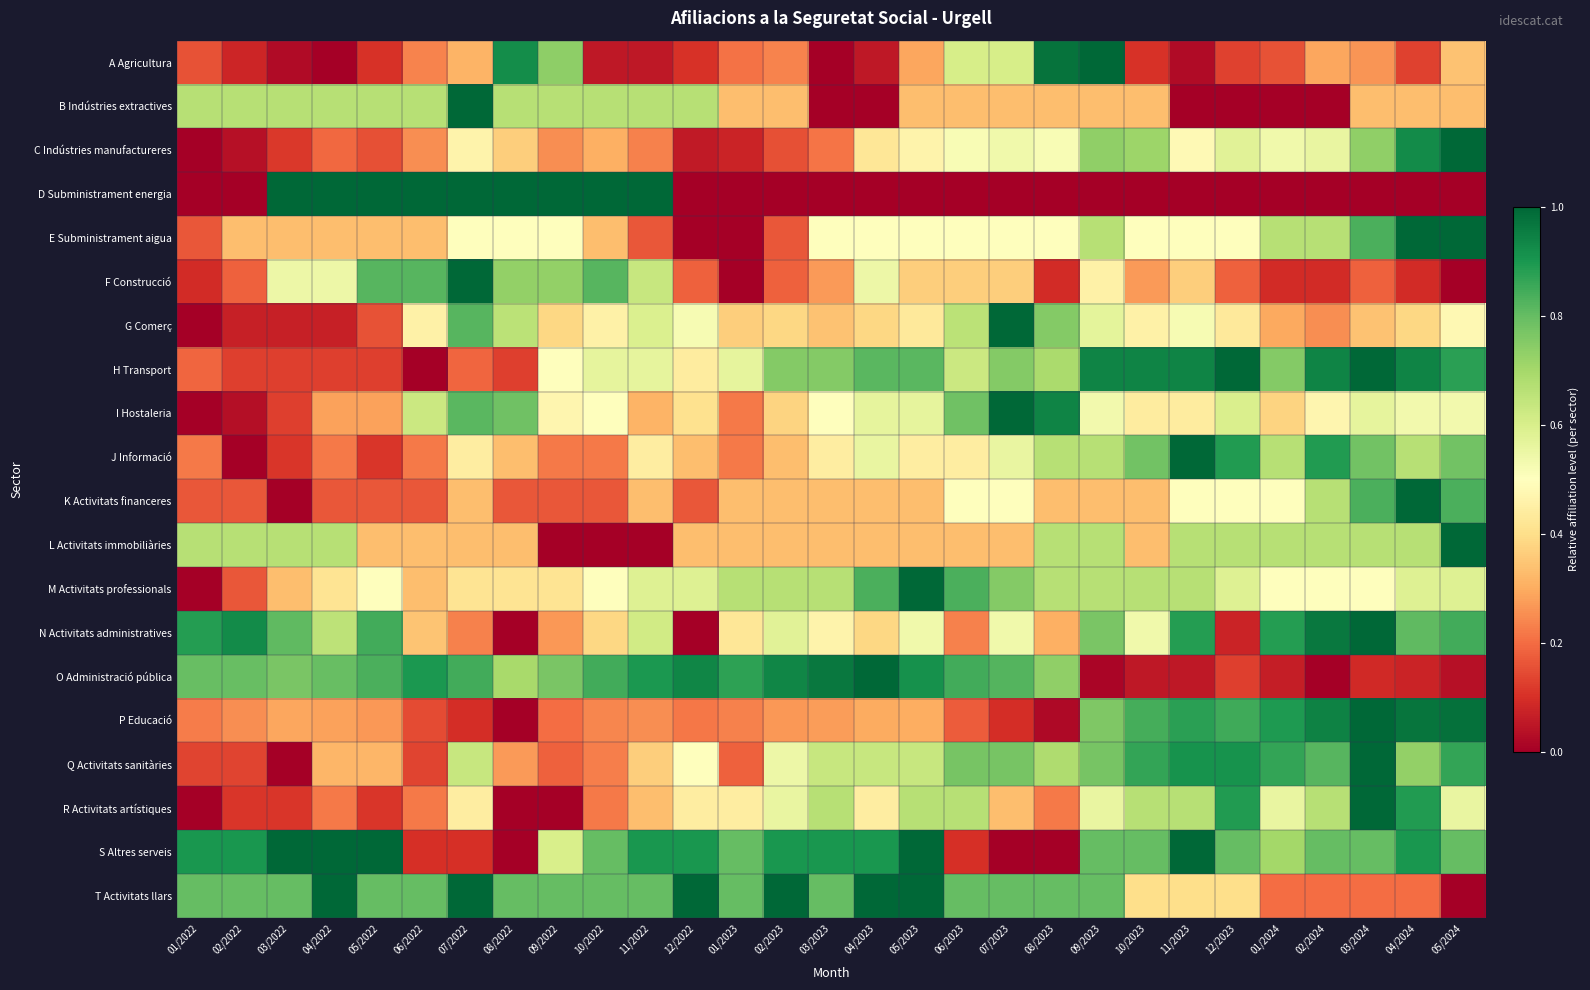

Reading left to right, transcribe all the data shown in this chart.

A Agricultura: 01/2022=0.2	02/2022=0.1	03/2022=0.0	04/2022=0.0	05/2022=0.1	06/2022=0.2	07/2022=0.3	08/2022=0.9	09/2022=0.7	10/2022=0.1	11/2022=0.1	12/2022=0.1	01/2023=0.2	02/2023=0.2	03/2023=0.0	04/2023=0.1	05/2023=0.3	06/2023=0.6	07/2023=0.6	08/2023=1.0	09/2023=1.0	10/2023=0.1	11/2023=0.0	12/2023=0.1	01/2024=0.2	02/2024=0.3	03/2024=0.3	04/2024=0.1	05/2024=0.3
B Indústries extractives: 01/2022=0.7	02/2022=0.7	03/2022=0.7	04/2022=0.7	05/2022=0.7	06/2022=0.7	07/2022=1.0	08/2022=0.7	09/2022=0.7	10/2022=0.7	11/2022=0.7	12/2022=0.7	01/2023=0.3	02/2023=0.3	03/2023=0.0	04/2023=0.0	05/2023=0.3	06/2023=0.3	07/2023=0.3	08/2023=0.3	09/2023=0.3	10/2023=0.3	11/2023=0.0	12/2023=0.0	01/2024=0.0	02/2024=0.0	03/2024=0.3	04/2024=0.3	05/2024=0.3
C Indústries manufactureres: 01/2022=0.0	02/2022=0.0	03/2022=0.1	04/2022=0.2	05/2022=0.2	06/2022=0.2	07/2022=0.5	08/2022=0.4	09/2022=0.2	10/2022=0.3	11/2022=0.2	12/2022=0.1	01/2023=0.1	02/2023=0.2	03/2023=0.2	04/2023=0.4	05/2023=0.5	06/2023=0.5	07/2023=0.5	08/2023=0.5	09/2023=0.7	10/2023=0.7	11/2023=0.5	12/2023=0.6	01/2024=0.5	02/2024=0.6	03/2024=0.7	04/2024=0.9	05/2024=1.0
D Subministrament energia: 01/2022=0.0	02/2022=0.0	03/2022=1.0	04/2022=1.0	05/2022=1.0	06/2022=1.0	07/2022=1.0	08/2022=1.0	09/2022=1.0	10/2022=1.0	11/2022=1.0	12/2022=0.0	01/2023=0.0	02/2023=0.0	03/2023=0.0	04/2023=0.0	05/2023=0.0	06/2023=0.0	07/2023=0.0	08/2023=0.0	09/2023=0.0	10/2023=0.0	11/2023=0.0	12/2023=0.0	01/2024=0.0	02/2024=0.0	03/2024=0.0	04/2024=0.0	05/2024=0.0
E Subministrament aigua: 01/2022=0.2	02/2022=0.3	03/2022=0.3	04/2022=0.3	05/2022=0.3	06/2022=0.3	07/2022=0.5	08/2022=0.5	09/2022=0.5	10/2022=0.3	11/2022=0.2	12/2022=0.0	01/2023=0.0	02/2023=0.2	03/2023=0.5	04/2023=0.5	05/2023=0.5	06/2023=0.5	07/2023=0.5	08/2023=0.5	09/2023=0.7	10/2023=0.5	11/2023=0.5	12/2023=0.5	01/2024=0.7	02/2024=0.7	03/2024=0.8	04/2024=1.0	05/2024=1.0
F Construcció: 01/2022=0.1	02/2022=0.2	03/2022=0.5	04/2022=0.5	05/2022=0.8	06/2022=0.8	07/2022=1.0	08/2022=0.7	09/2022=0.7	10/2022=0.8	11/2022=0.6	12/2022=0.2	01/2023=0.0	02/2023=0.2	03/2023=0.3	04/2023=0.5	05/2023=0.4	06/2023=0.4	07/2023=0.4	08/2023=0.1	09/2023=0.5	10/2023=0.3	11/2023=0.4	12/2023=0.2	01/2024=0.1	02/2024=0.1	03/2024=0.2	04/2024=0.1	05/2024=0.0
G Comerç: 01/2022=0.0	02/2022=0.1	03/2022=0.1	04/2022=0.1	05/2022=0.2	06/2022=0.5	07/2022=0.8	08/2022=0.7	09/2022=0.4	10/2022=0.5	11/2022=0.6	12/2022=0.5	01/2023=0.4	02/2023=0.4	03/2023=0.3	04/2023=0.4	05/2023=0.4	06/2023=0.7	07/2023=1.0	08/2023=0.8	09/2023=0.6	10/2023=0.5	11/2023=0.5	12/2023=0.4	01/2024=0.3	02/2024=0.2	03/2024=0.3	04/2024=0.4	05/2024=0.5
H Transport: 01/2022=0.2	02/2022=0.1	03/2022=0.1	04/2022=0.1	05/2022=0.1	06/2022=0.0	07/2022=0.2	08/2022=0.1	09/2022=0.5	10/2022=0.6	11/2022=0.6	12/2022=0.4	01/2023=0.6	02/2023=0.8	03/2023=0.8	04/2023=0.8	05/2023=0.8	06/2023=0.6	07/2023=0.8	08/2023=0.7	09/2023=0.9	10/2023=0.9	11/2023=0.9	12/2023=1.0	01/2024=0.8	02/2024=0.9	03/2024=1.0	04/2024=0.9	05/2024=0.9
I Hostaleria: 01/2022=0.0	02/2022=0.0	03/2022=0.1	04/2022=0.3	05/2022=0.3	06/2022=0.6	07/2022=0.8	08/2022=0.8	09/2022=0.5	10/2022=0.5	11/2022=0.3	12/2022=0.4	01/2023=0.2	02/2023=0.4	03/2023=0.5	04/2023=0.6	05/2023=0.6	06/2023=0.8	07/2023=1.0	08/2023=0.9	09/2023=0.5	10/2023=0.4	11/2023=0.4	12/2023=0.6	01/2024=0.4	02/2024=0.5	03/2024=0.6	04/2024=0.5	05/2024=0.5
J Informació: 01/2022=0.2	02/2022=0.0	03/2022=0.1	04/2022=0.2	05/2022=0.1	06/2022=0.2	07/2022=0.4	08/2022=0.3	09/2022=0.2	10/2022=0.2	11/2022=0.4	12/2022=0.3	01/2023=0.2	02/2023=0.3	03/2023=0.4	04/2023=0.6	05/2023=0.4	06/2023=0.4	07/2023=0.6	08/2023=0.7	09/2023=0.7	10/2023=0.8	11/2023=1.0	12/2023=0.9	01/2024=0.7	02/2024=0.9	03/2024=0.8	04/2024=0.7	05/2024=0.8
K Activitats financeres: 01/2022=0.2	02/2022=0.2	03/2022=0.0	04/2022=0.2	05/2022=0.2	06/2022=0.2	07/2022=0.3	08/2022=0.2	09/2022=0.2	10/2022=0.2	11/2022=0.3	12/2022=0.2	01/2023=0.3	02/2023=0.3	03/2023=0.3	04/2023=0.3	05/2023=0.3	06/2023=0.5	07/2023=0.5	08/2023=0.3	09/2023=0.3	10/2023=0.3	11/2023=0.5	12/2023=0.5	01/2024=0.5	02/2024=0.7	03/2024=0.8	04/2024=1.0	05/2024=0.8
L Activitats immobiliàries: 01/2022=0.7	02/2022=0.7	03/2022=0.7	04/2022=0.7	05/2022=0.3	06/2022=0.3	07/2022=0.3	08/2022=0.3	09/2022=0.0	10/2022=0.0	11/2022=0.0	12/2022=0.3	01/2023=0.3	02/2023=0.3	03/2023=0.3	04/2023=0.3	05/2023=0.3	06/2023=0.3	07/2023=0.3	08/2023=0.7	09/2023=0.7	10/2023=0.3	11/2023=0.7	12/2023=0.7	01/2024=0.7	02/2024=0.7	03/2024=0.7	04/2024=0.7	05/2024=1.0
M Activitats professionals: 01/2022=0.0	02/2022=0.2	03/2022=0.3	04/2022=0.4	05/2022=0.5	06/2022=0.3	07/2022=0.4	08/2022=0.4	09/2022=0.4	10/2022=0.5	11/2022=0.6	12/2022=0.6	01/2023=0.7	02/2023=0.7	03/2023=0.7	04/2023=0.8	05/2023=1.0	06/2023=0.8	07/2023=0.8	08/2023=0.7	09/2023=0.7	10/2023=0.7	11/2023=0.7	12/2023=0.6	01/2024=0.5	02/2024=0.5	03/2024=0.5	04/2024=0.6	05/2024=0.6
N Activitats administratives: 01/2022=0.9	02/2022=0.9	03/2022=0.8	04/2022=0.7	05/2022=0.8	06/2022=0.3	07/2022=0.2	08/2022=0.0	09/2022=0.3	10/2022=0.4	11/2022=0.6	12/2022=0.0	01/2023=0.4	02/2023=0.6	03/2023=0.5	04/2023=0.4	05/2023=0.5	06/2023=0.2	07/2023=0.5	08/2023=0.3	09/2023=0.8	10/2023=0.5	11/2023=0.9	12/2023=0.1	01/2024=0.9	02/2024=1.0	03/2024=1.0	04/2024=0.8	05/2024=0.8
O Administració pública: 01/2022=0.8	02/2022=0.8	03/2022=0.8	04/2022=0.8	05/2022=0.8	06/2022=0.9	07/2022=0.8	08/2022=0.7	09/2022=0.8	10/2022=0.8	11/2022=0.9	12/2022=0.9	01/2023=0.9	02/2023=0.9	03/2023=1.0	04/2023=1.0	05/2023=0.9	06/2023=0.8	07/2023=0.8	08/2023=0.7	09/2023=0.0	10/2023=0.1	11/2023=0.1	12/2023=0.1	01/2024=0.1	02/2024=0.0	03/2024=0.1	04/2024=0.1	05/2024=0.0
P Educació: 01/2022=0.2	02/2022=0.3	03/2022=0.3	04/2022=0.3	05/2022=0.3	06/2022=0.1	07/2022=0.1	08/2022=0.0	09/2022=0.2	10/2022=0.2	11/2022=0.3	12/2022=0.2	01/2023=0.2	02/2023=0.3	03/2023=0.3	04/2023=0.3	05/2023=0.3	06/2023=0.2	07/2023=0.1	08/2023=0.0	09/2023=0.8	10/2023=0.8	11/2023=0.9	12/2023=0.8	01/2024=0.9	02/2024=0.9	03/2024=1.0	04/2024=1.0	05/2024=1.0
Q Activitats sanitàries: 01/2022=0.1	02/2022=0.1	03/2022=0.0	04/2022=0.3	05/2022=0.3	06/2022=0.1	07/2022=0.6	08/2022=0.3	09/2022=0.2	10/2022=0.2	11/2022=0.4	12/2022=0.5	01/2023=0.2	02/2023=0.5	03/2023=0.6	04/2023=0.6	05/2023=0.6	06/2023=0.8	07/2023=0.8	08/2023=0.7	09/2023=0.8	10/2023=0.9	11/2023=0.9	12/2023=0.9	01/2024=0.9	02/2024=0.8	03/2024=1.0	04/2024=0.7	05/2024=0.9
R Activitats artístiques: 01/2022=0.0	02/2022=0.1	03/2022=0.1	04/2022=0.2	05/2022=0.1	06/2022=0.2	07/2022=0.4	08/2022=0.0	09/2022=0.0	10/2022=0.2	11/2022=0.3	12/2022=0.4	01/2023=0.4	02/2023=0.6	03/2023=0.7	04/2023=0.4	05/2023=0.7	06/2023=0.7	07/2023=0.3	08/2023=0.2	09/2023=0.6	10/2023=0.7	11/2023=0.7	12/2023=0.9	01/2024=0.6	02/2024=0.7	03/2024=1.0	04/2024=0.9	05/2024=0.6
S Altres serveis: 01/2022=0.9	02/2022=0.9	03/2022=1.0	04/2022=1.0	05/2022=1.0	06/2022=0.1	07/2022=0.1	08/2022=0.0	09/2022=0.6	10/2022=0.8	11/2022=0.9	12/2022=0.9	01/2023=0.8	02/2023=0.9	03/2023=0.9	04/2023=0.9	05/2023=1.0	06/2023=0.1	07/2023=0.0	08/2023=0.0	09/2023=0.8	10/2023=0.8	11/2023=1.0	12/2023=0.8	01/2024=0.7	02/2024=0.8	03/2024=0.8	04/2024=0.9	05/2024=0.8
T Activitats llars: 01/2022=0.8	02/2022=0.8	03/2022=0.8	04/2022=1.0	05/2022=0.8	06/2022=0.8	07/2022=1.0	08/2022=0.8	09/2022=0.8	10/2022=0.8	11/2022=0.8	12/2022=1.0	01/2023=0.8	02/2023=1.0	03/2023=0.8	04/2023=1.0	05/2023=1.0	06/2023=0.8	07/2023=0.8	08/2023=0.8	09/2023=0.8	10/2023=0.4	11/2023=0.4	12/2023=0.4	01/2024=0.2	02/2024=0.2	03/2024=0.2	04/2024=0.2	05/2024=0.0